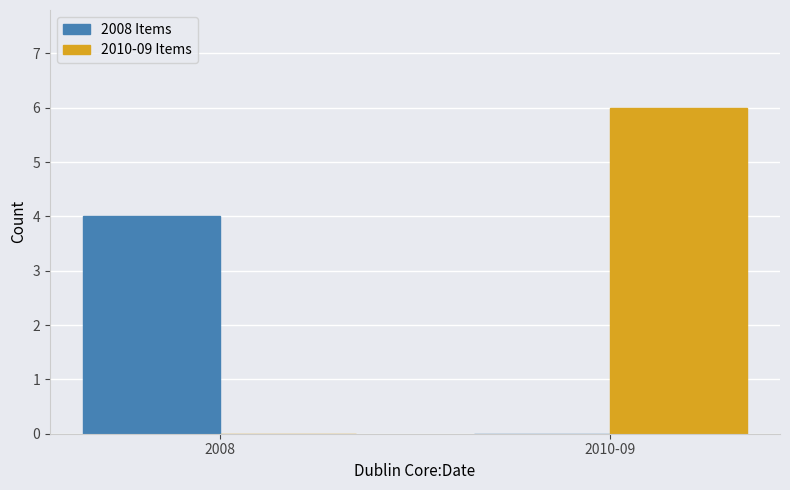

What is the greatest value displayed?

6